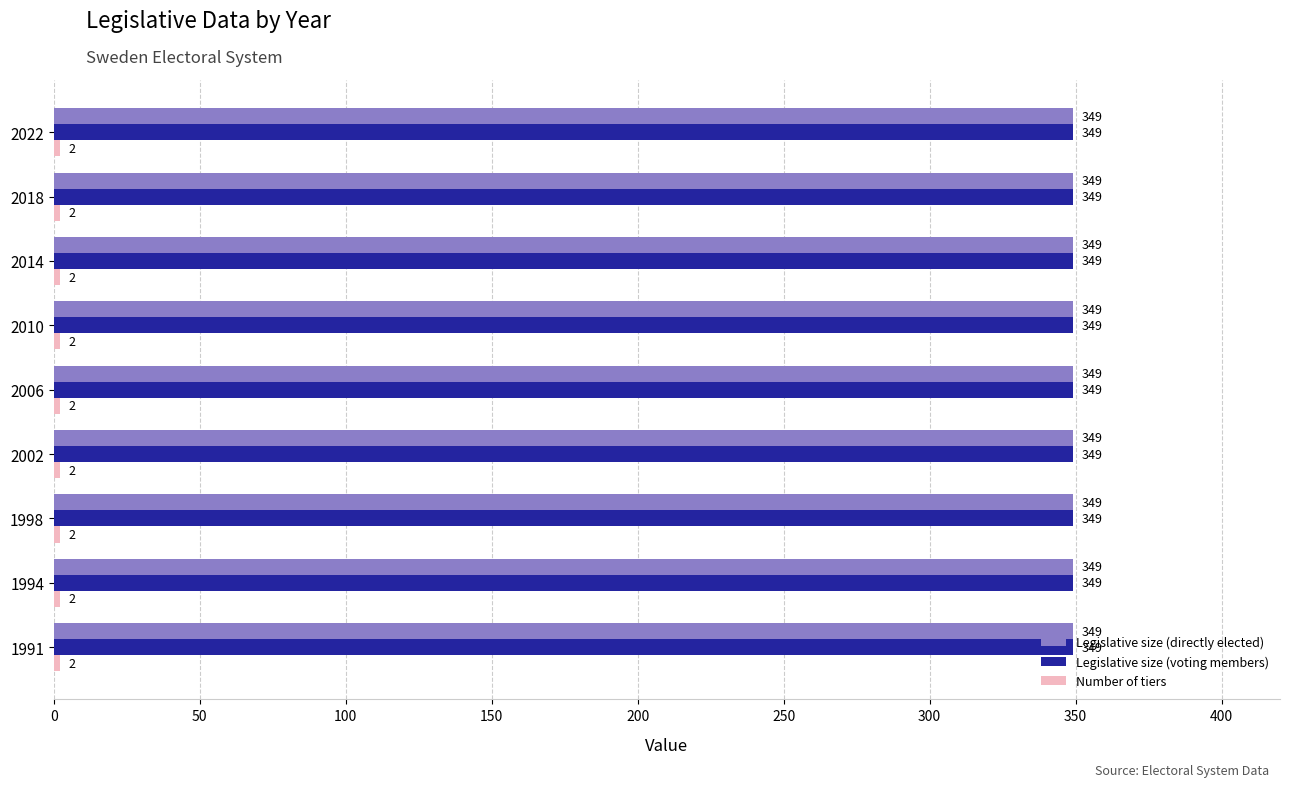

What is the greatest value displayed?

349